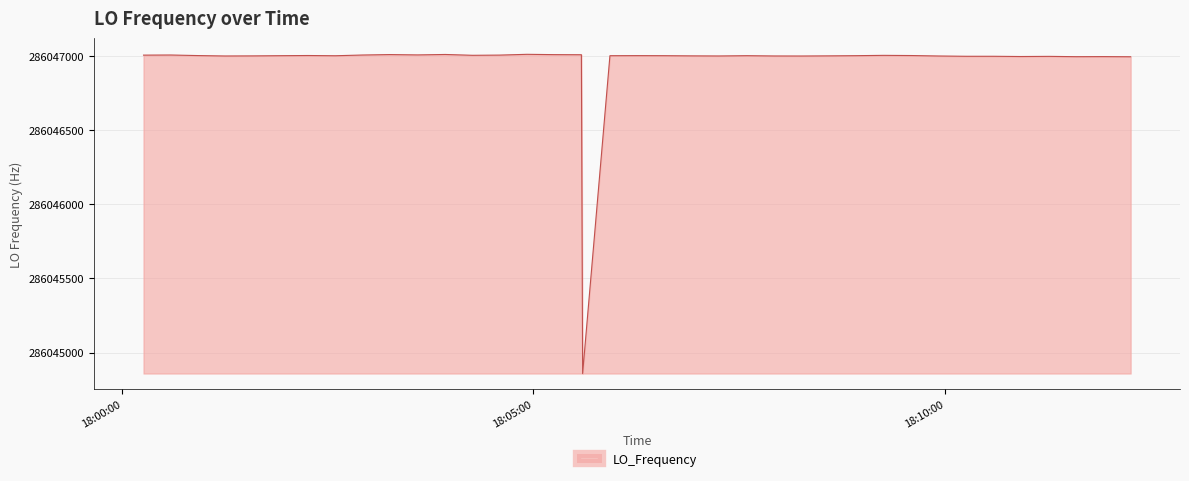

What is the greatest value displayed?

286047011.6